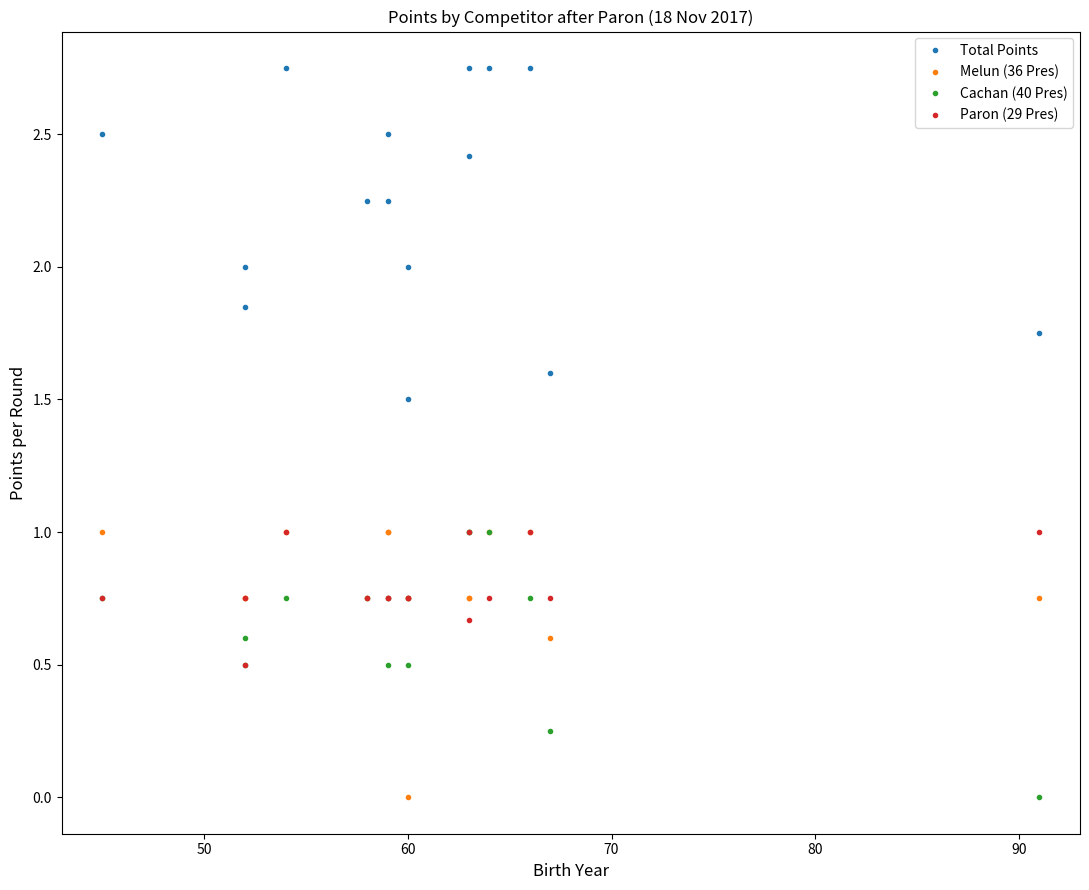

What is the difference between the maximum and minimum values in the Melun (36 Pres) series?

1.0